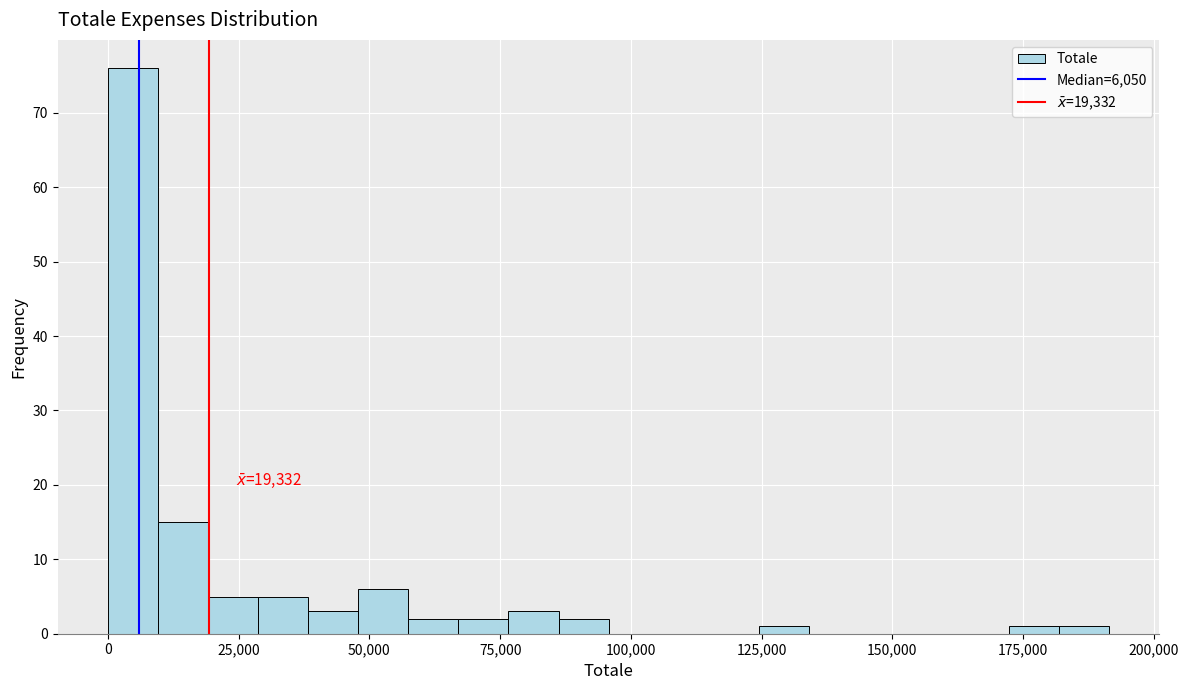

Around what value on the x-axis is the tallest bar? Give the approximate position of its centre, as read against the axis.

5000